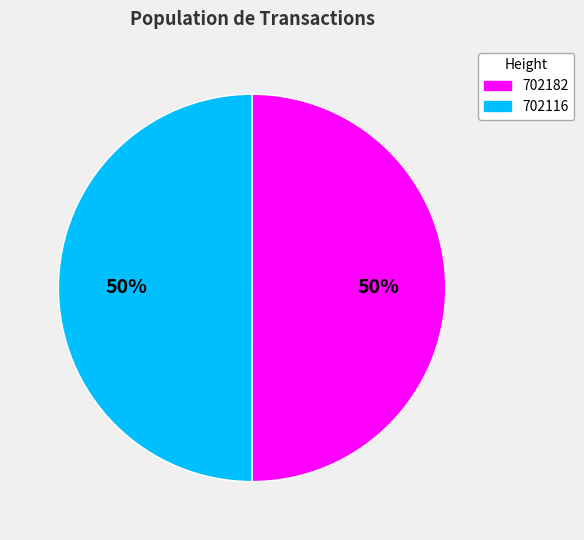

Count the number of slices in the pie.

2